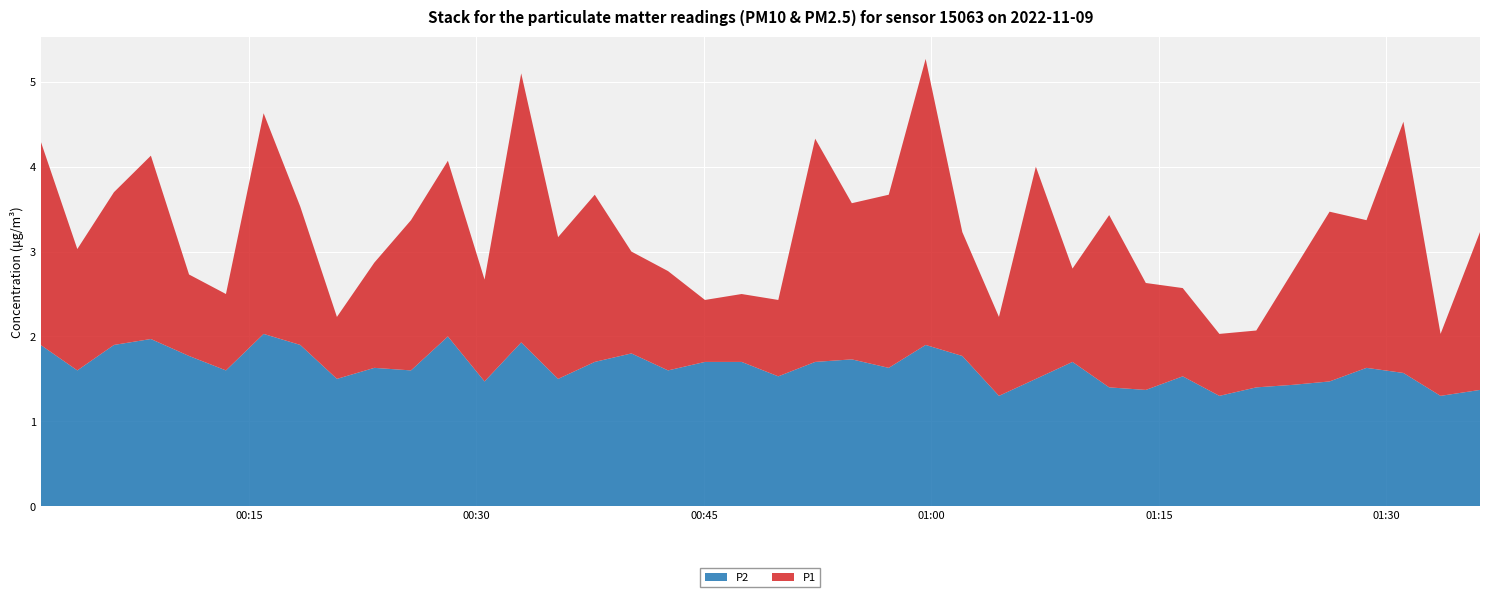

What is the minimum value for P2?

1.3